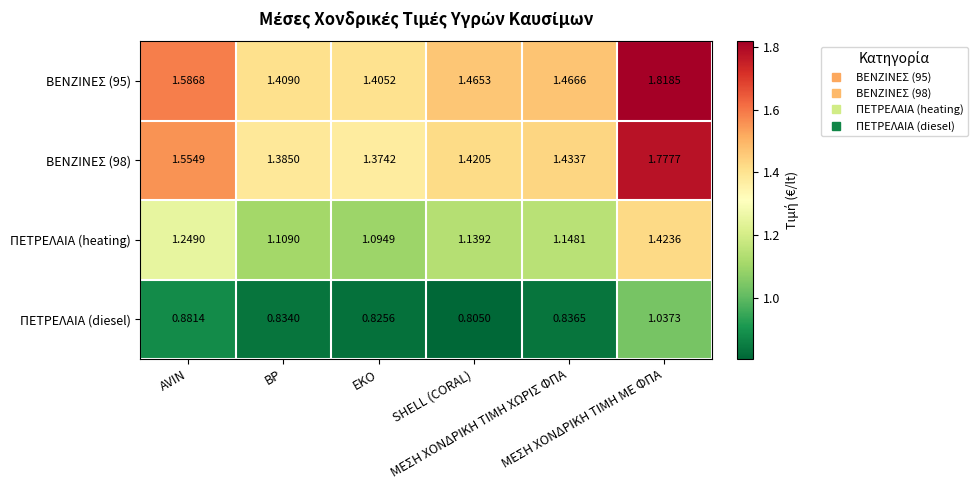

At which category does the chart reach its peak across all series?

ΜΕΣΗ ΧΟΝΔΡΙΚΗ ΤΙΜΗ ΜΕ ΦΠΑ